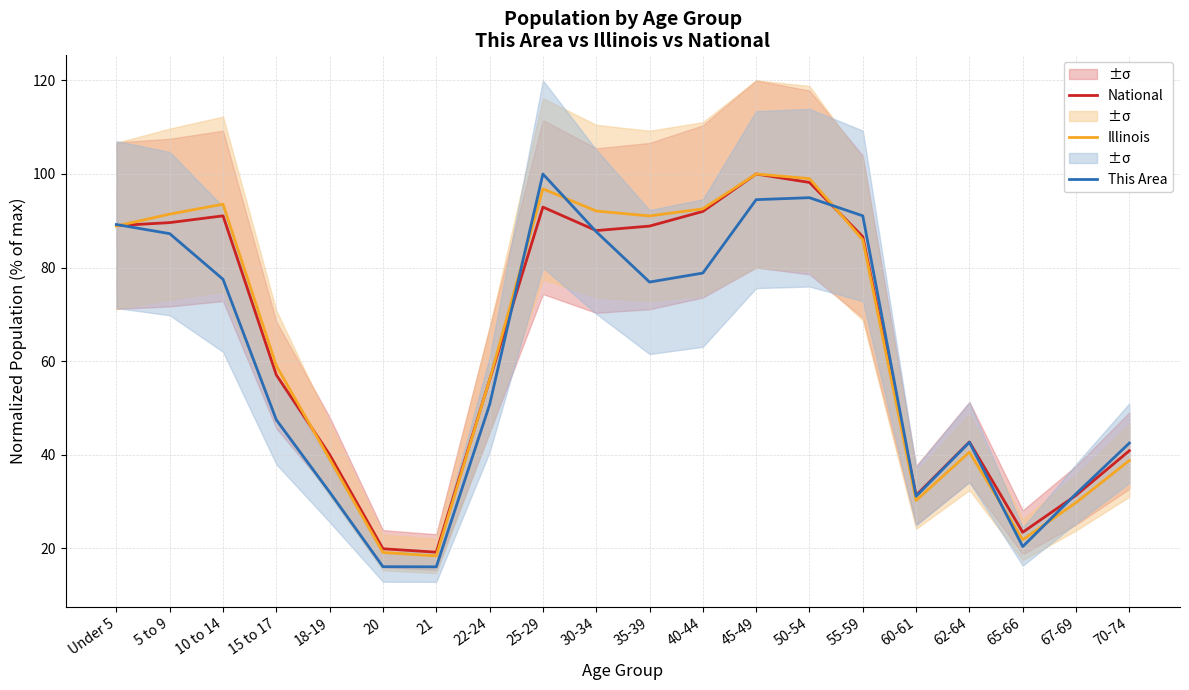

How many intersections are there between This Area and National?

6